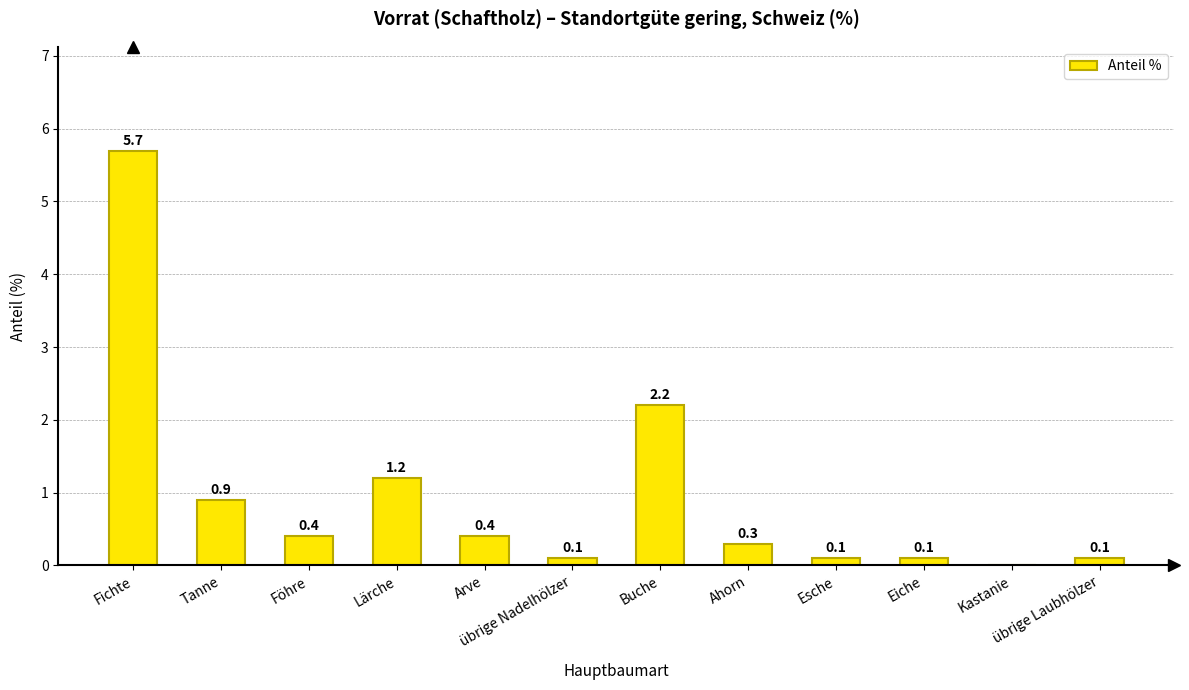

Reading left to right, extract all data points from this chart.

Fichte=5.7	Tanne=0.9	Föhre=0.4	Lärche=1.2	Arve=0.4	übrige Nadelhölzer=0.1	Buche=2.2	Ahorn=0.3	Esche=0.1	Eiche=0.1	Kastanie=0.0	übrige Laubhölzer=0.1